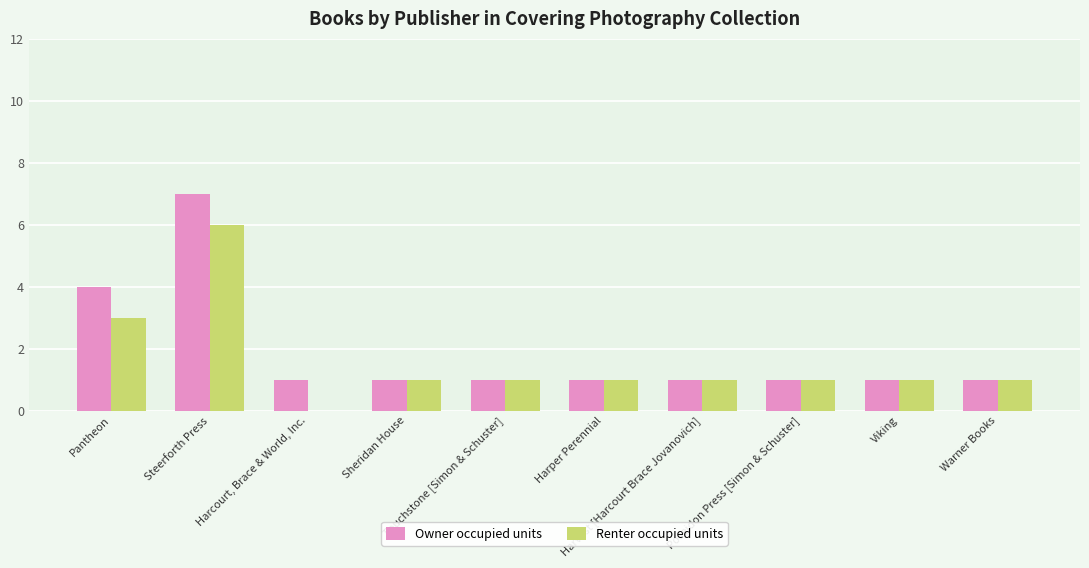

Reading right to left, what are all the values shown in this chart?

Owner occupied units: 1	1	1	1	1	1	1	1	7	4
Renter occupied units: 1	1	1	1	1	1	1	0	6	3